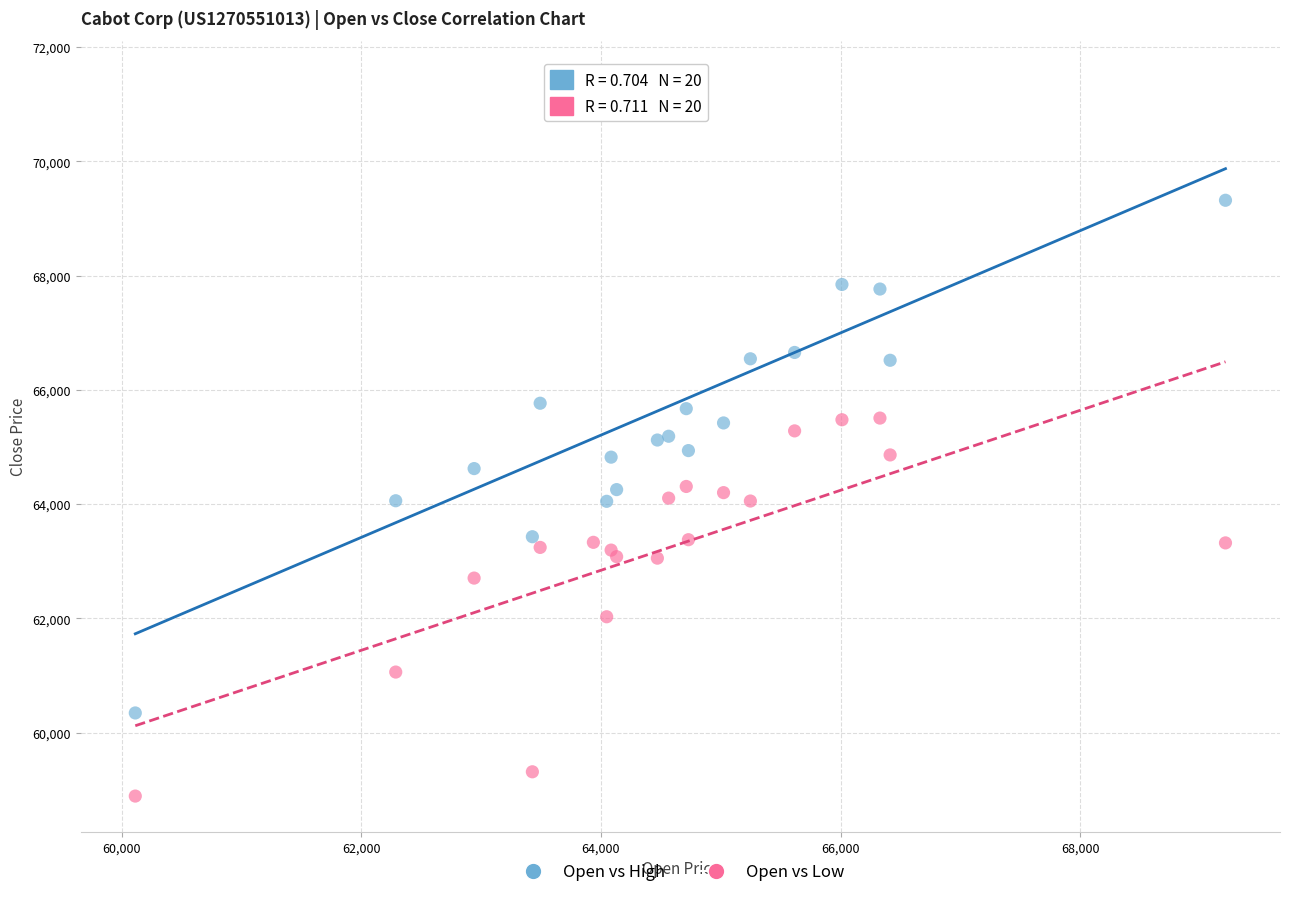

Which series has the widest spread of Y values?

Open vs High